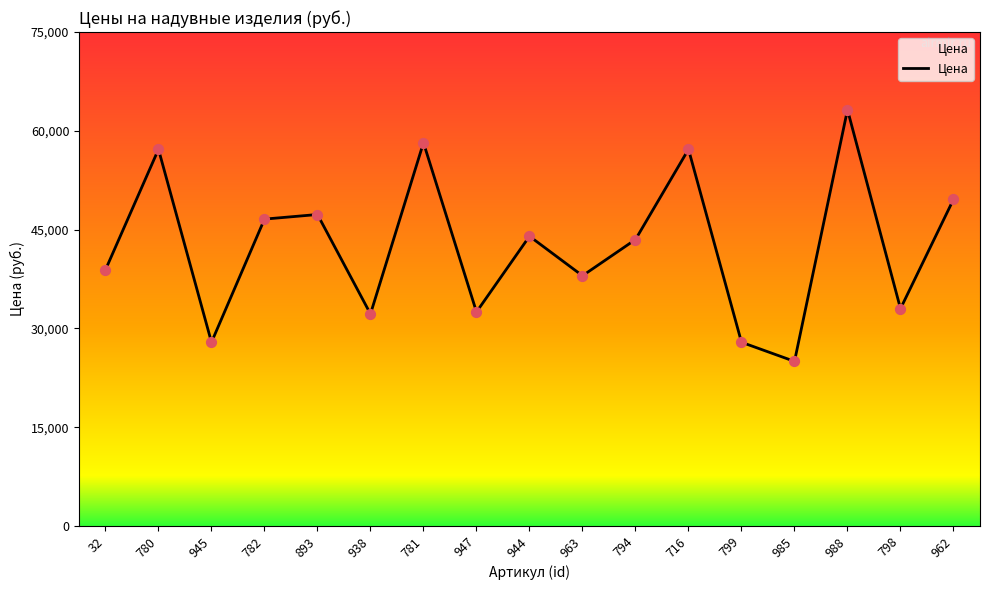

Which has a higher value, 945 or 782?

782